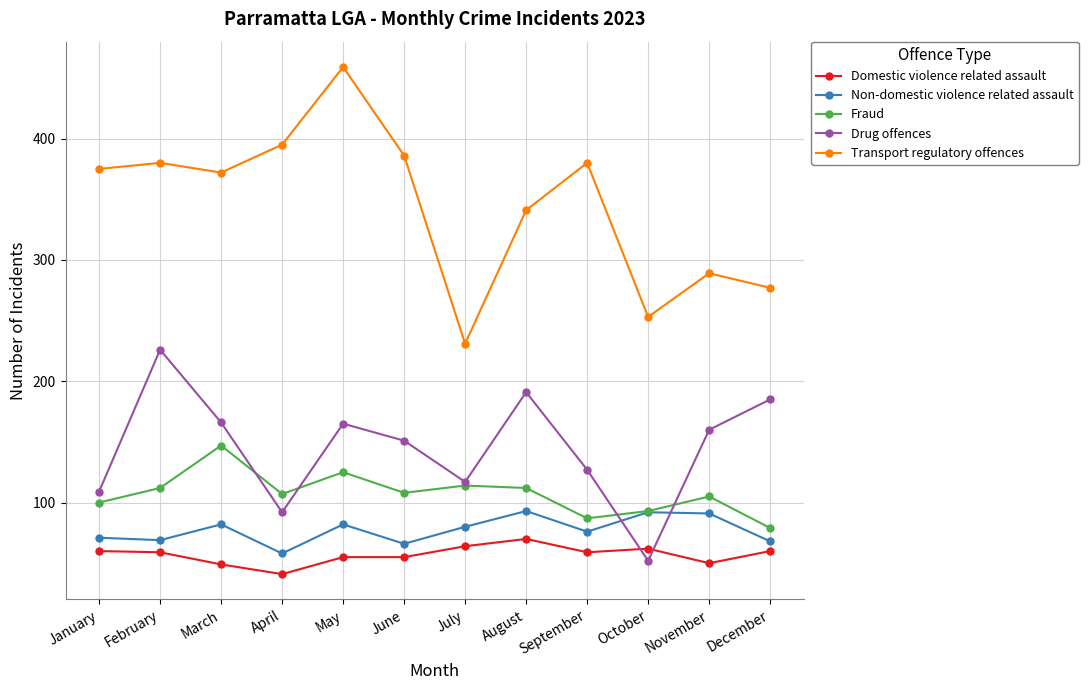

How many interior local peaks does the Non-domestic violence related assault series have?

4